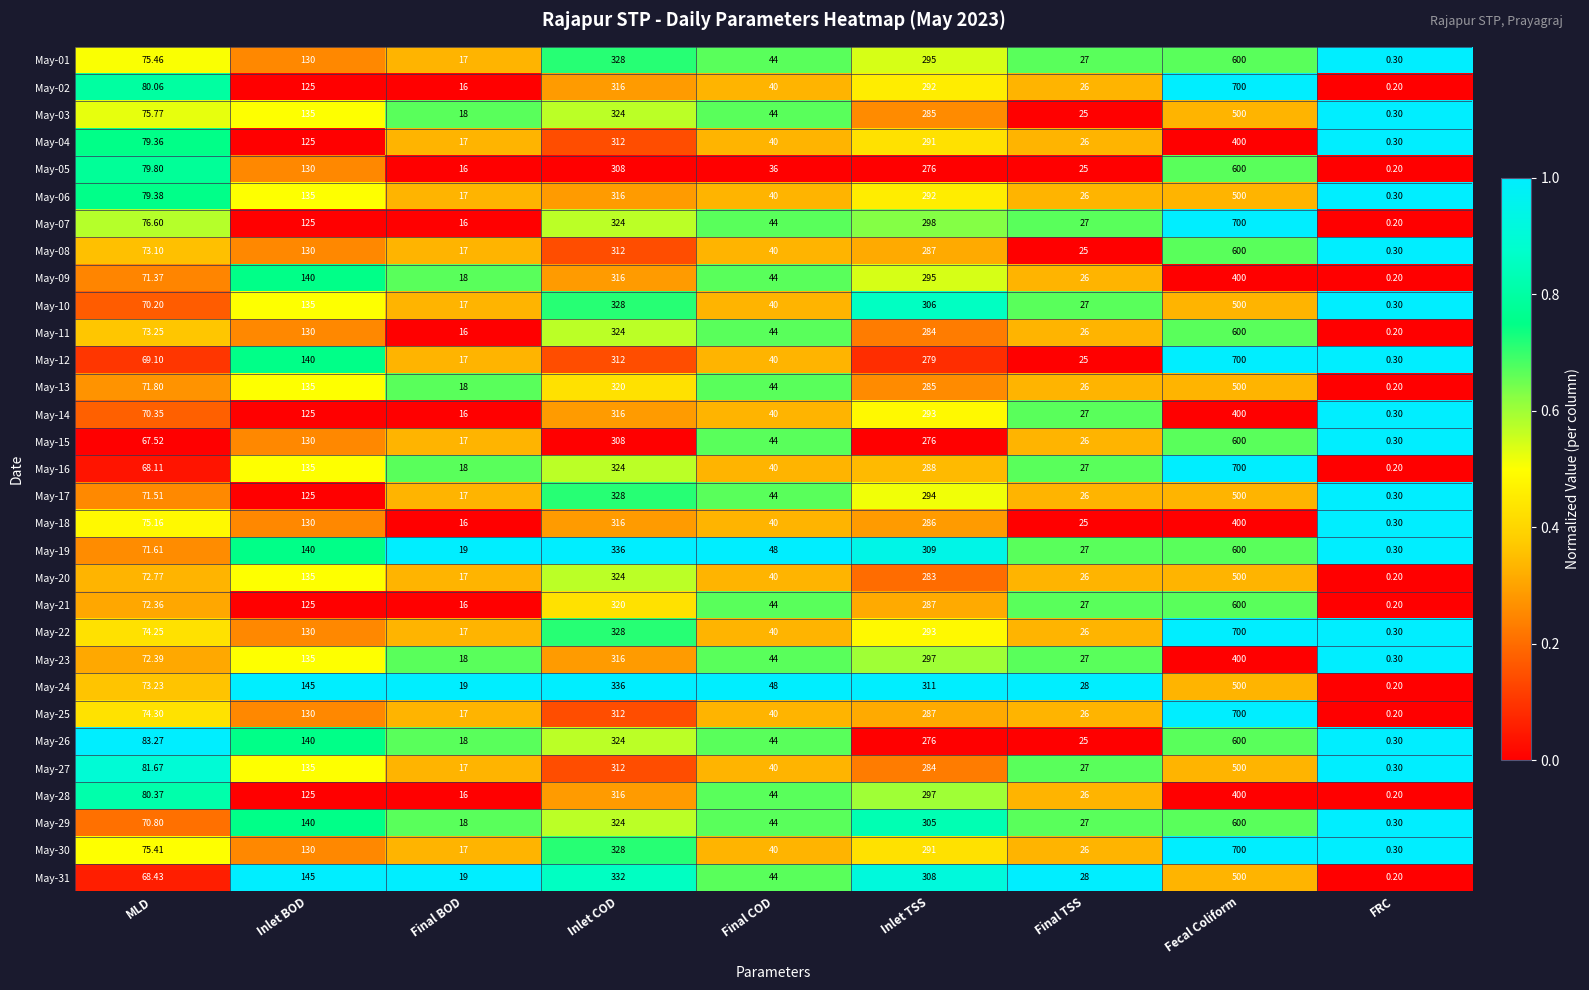

How many distinct data groups are displayed?

31